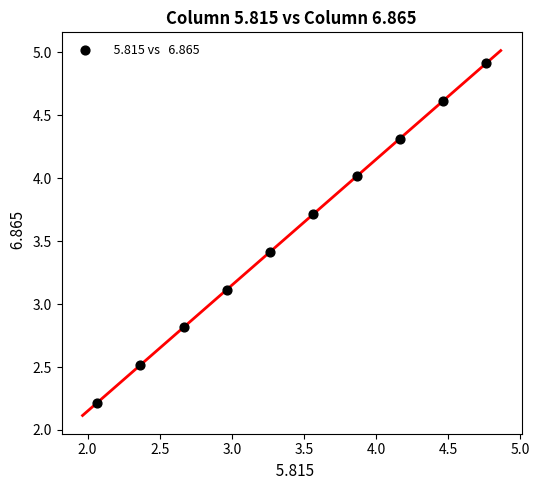

What is the average Y value?

3.6